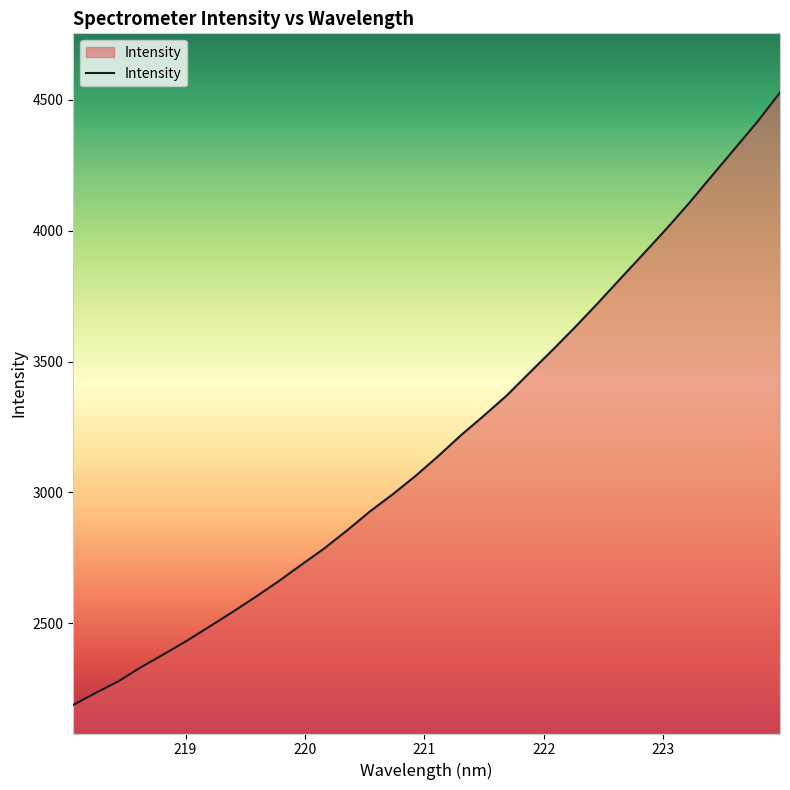

What is the maximum value shown in the chart?

4528.3